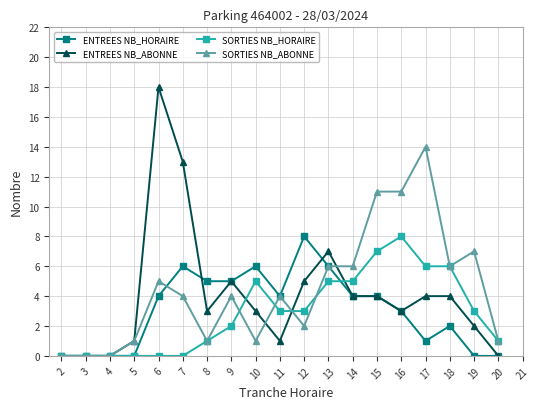

Where is ENTREES NB_ABONNE nearest to the value 9?

13